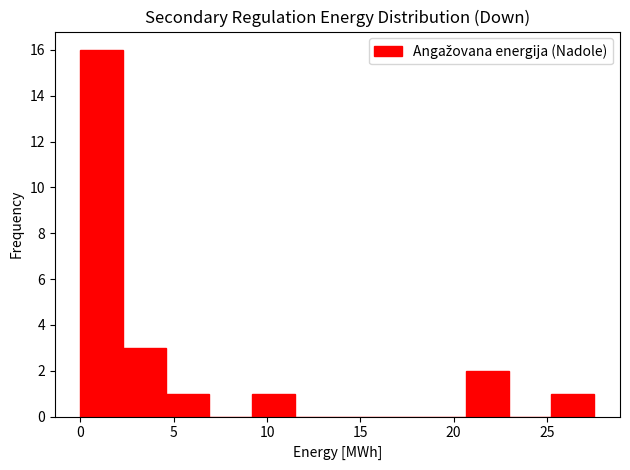

How tall is the bar that spans 2.5 to 4.5 on the x-axis? Neither the bar edges nor the heights are printed on the chart, so give them approximately, as read against the axes.

3